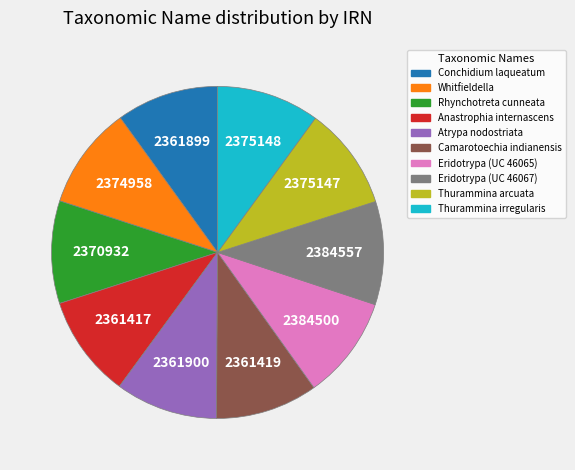

The Thurammina irregularis slice represents 17% of the pie. True or false?

False